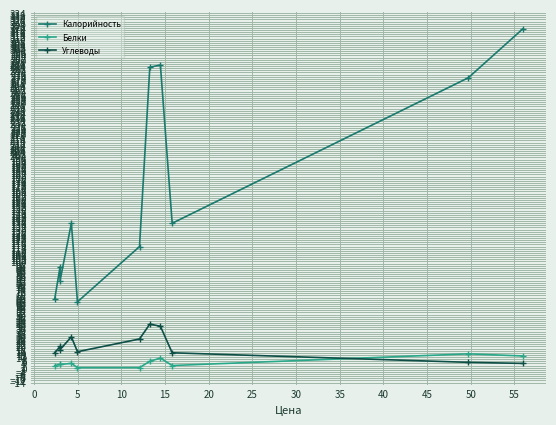

In Белки, how many points are higher than both neighbors (excluding endpoints)?

3